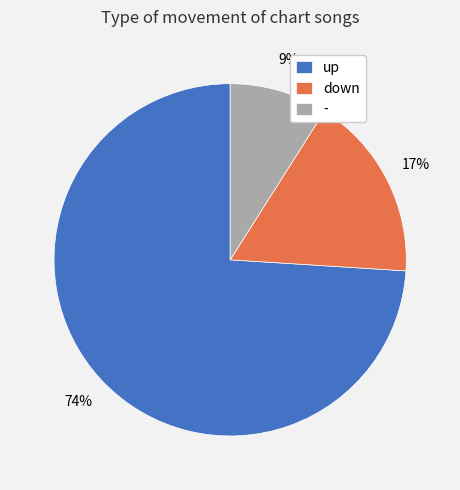

The up slice represents 85% of the pie. True or false?

False